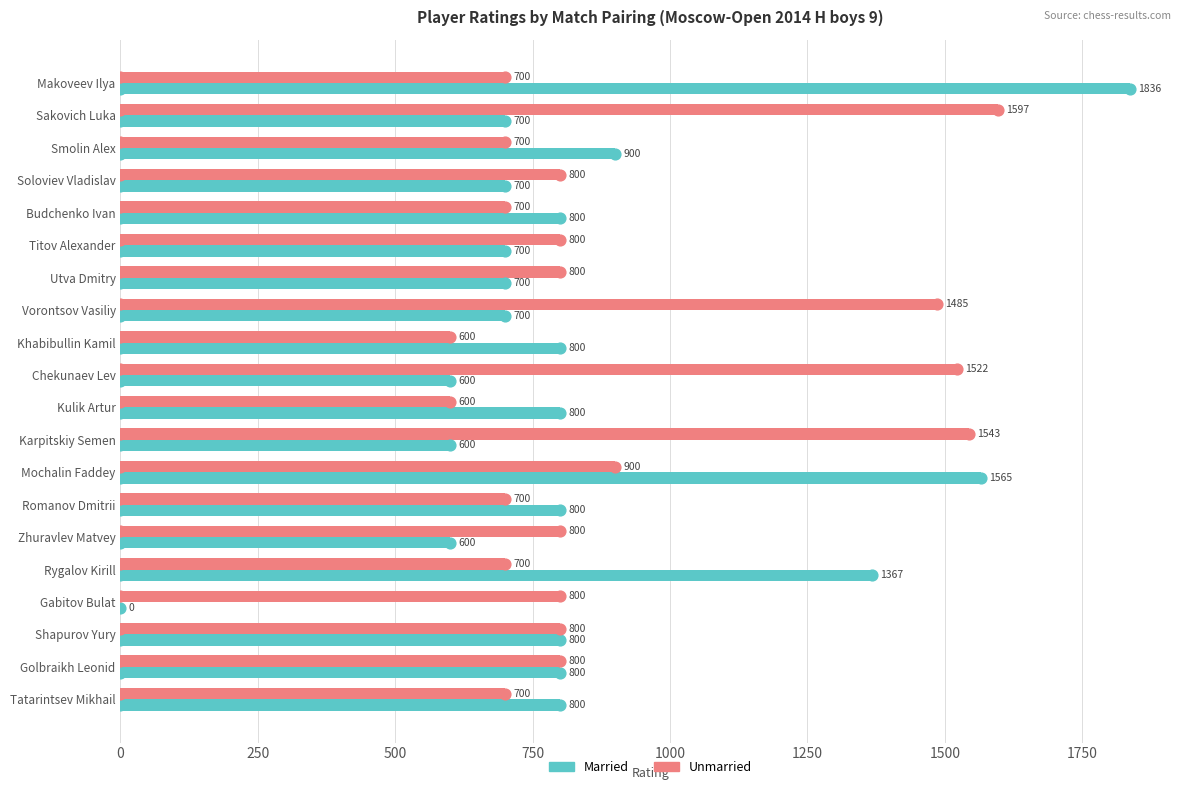

Which series reaches the maximum Y coordinate?

Married